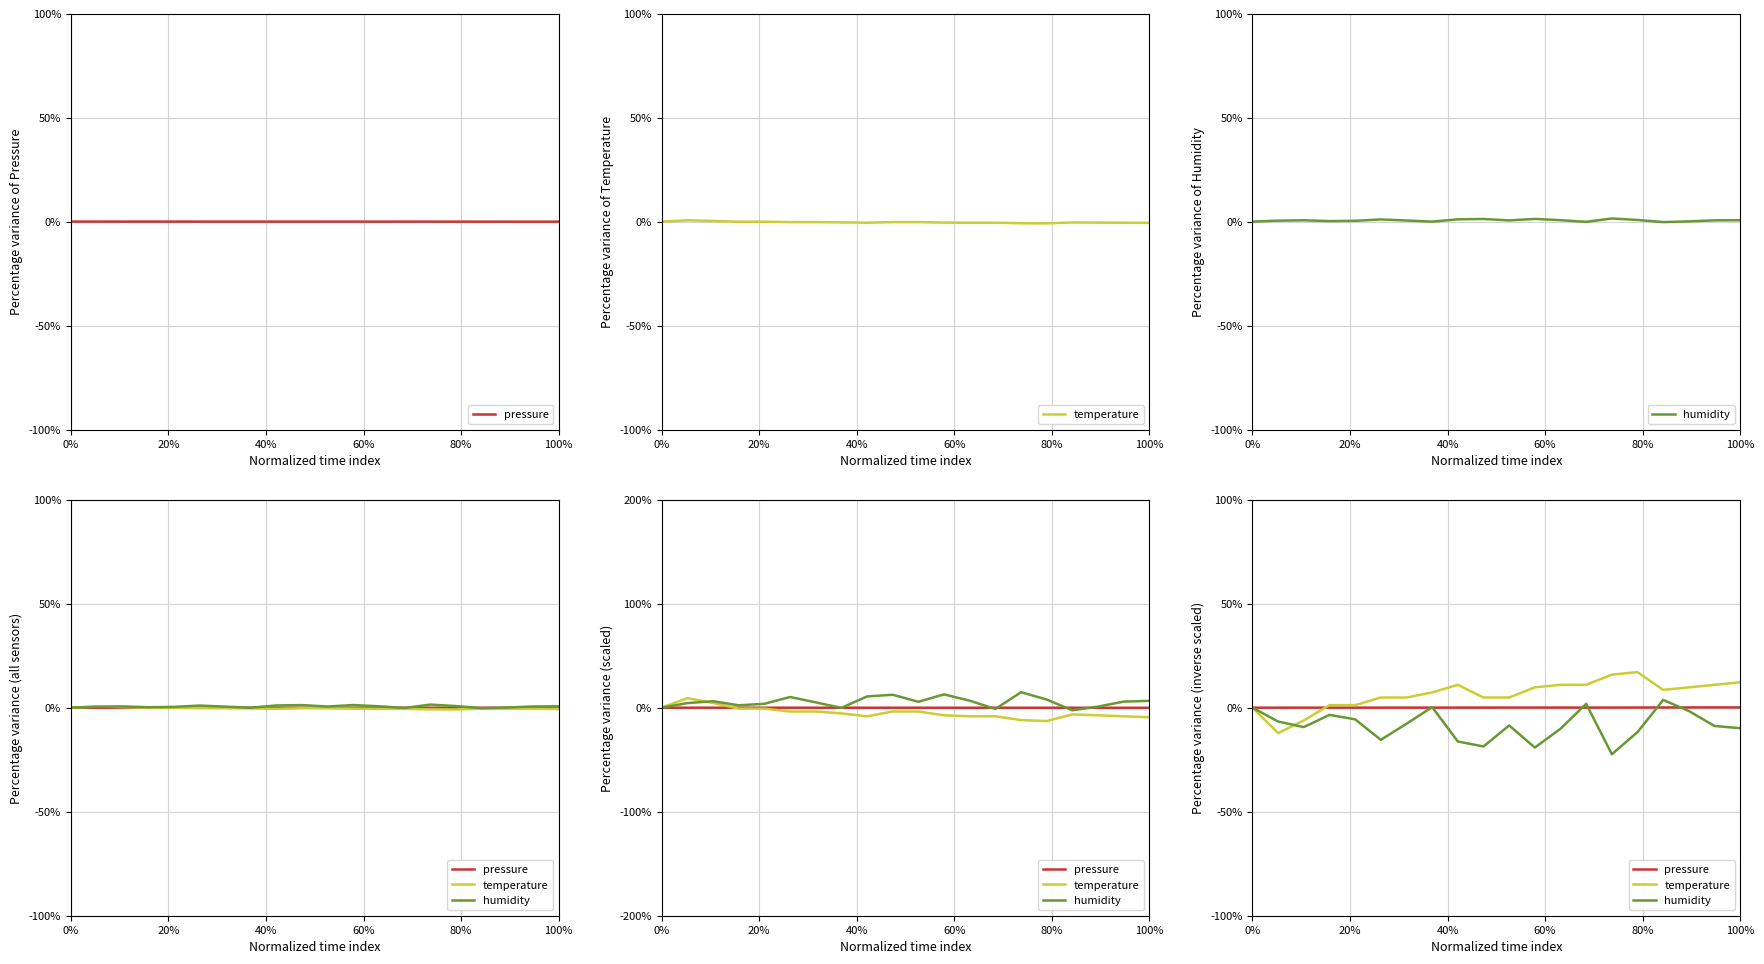

Which series has the largest total across all categories?

temperature